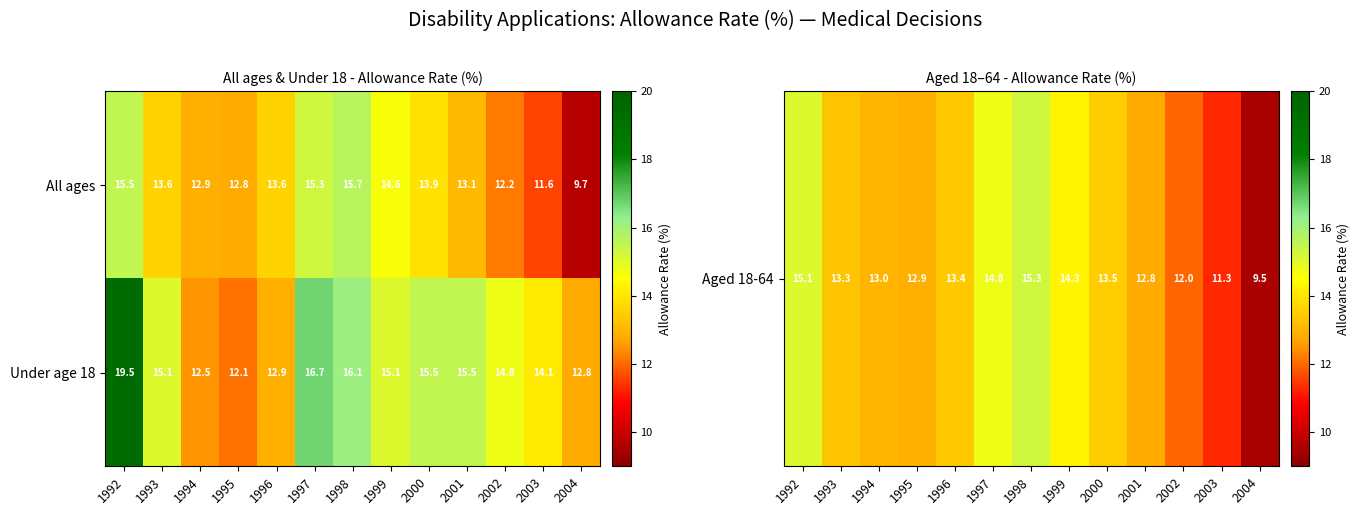

Which category has the lowest value across all series?

2004